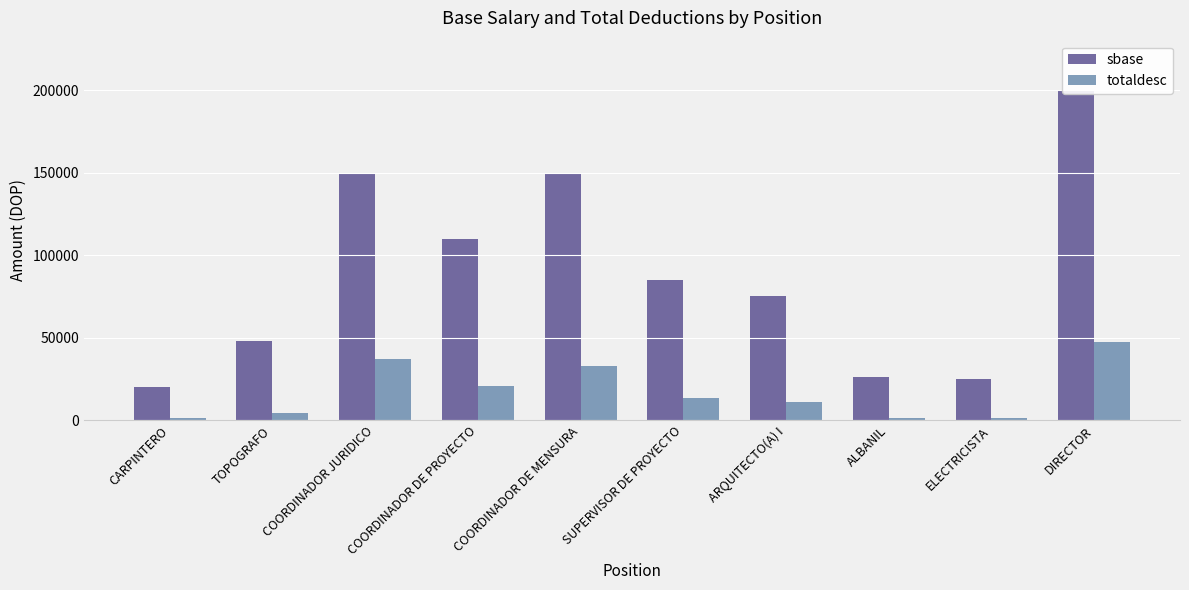

Where does the totaldesc series first go above 13625?

COORDINADOR JURIDICO